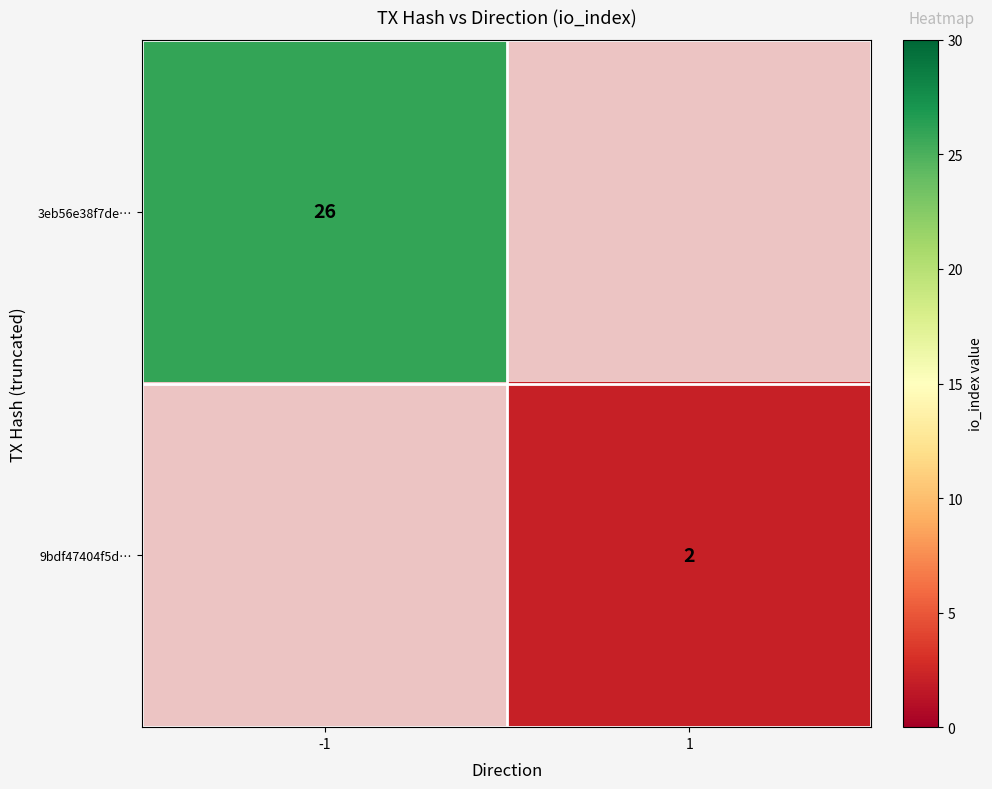

What is the smallest value displayed?

2.0